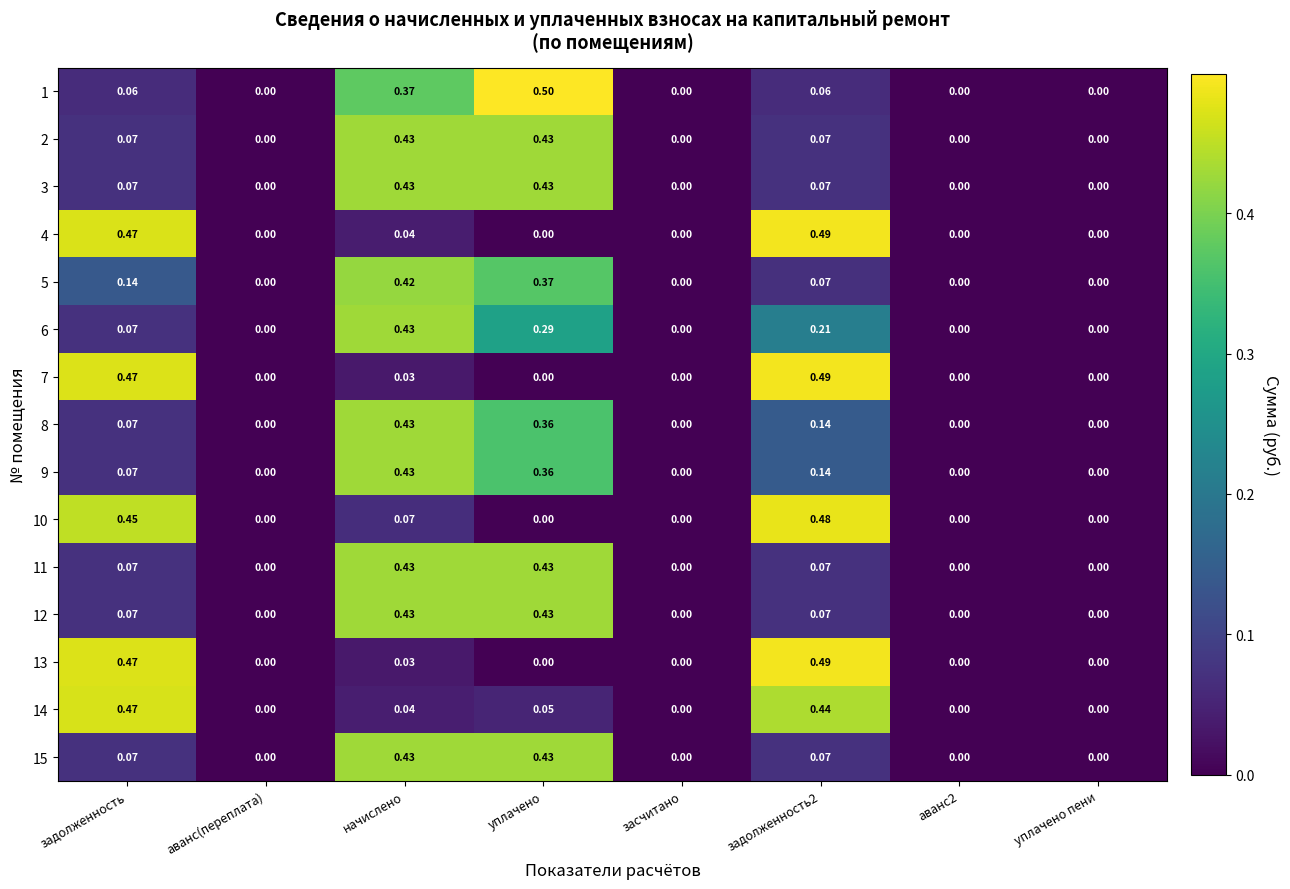

Which category has the highest value across all series?

уплачено